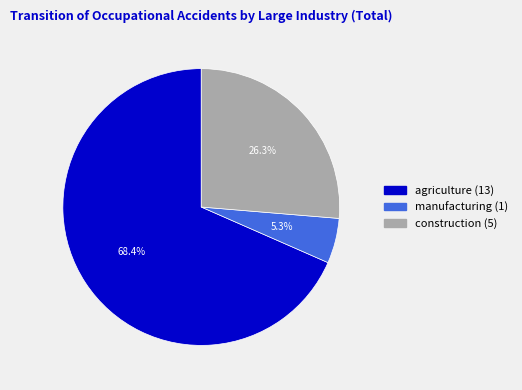

To the nearest percent, what is the difference between the largest and smallest slice percentages?

63%